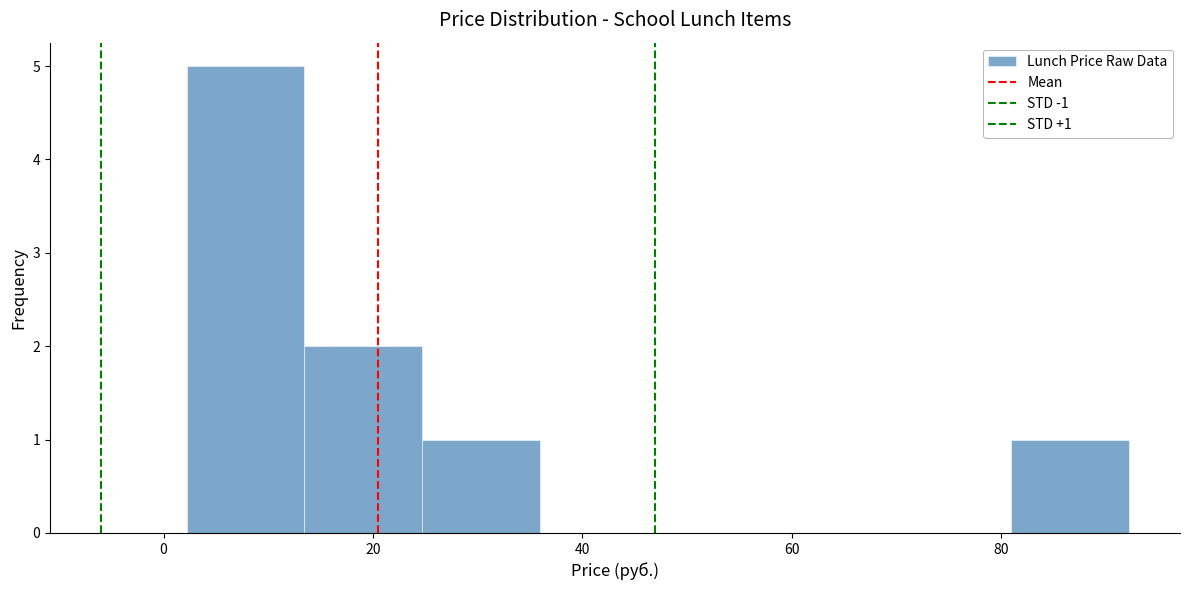

Which range on the x-axis has the tallest bar?

2 to 14